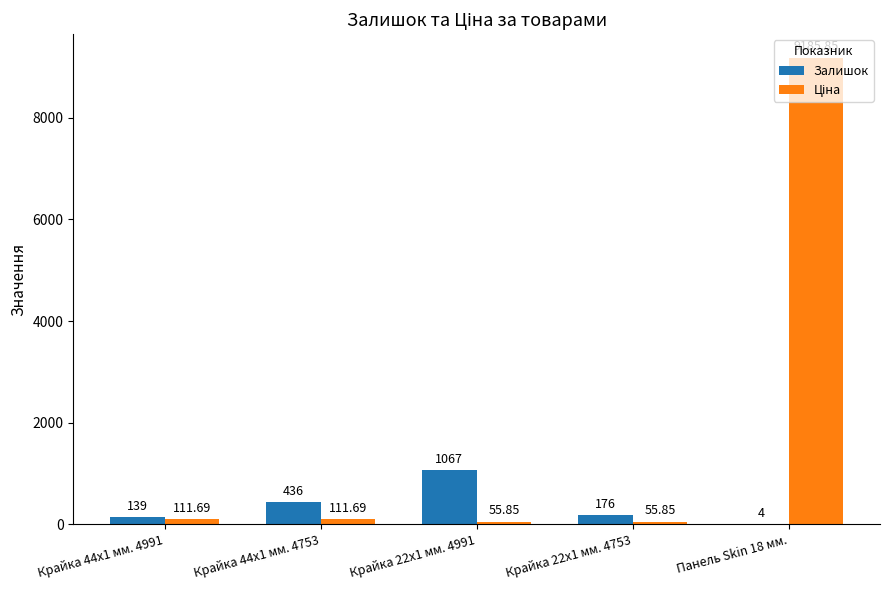

What is the approximate value of Залишок at Крайка 44x1 мм. 4753?

436.0